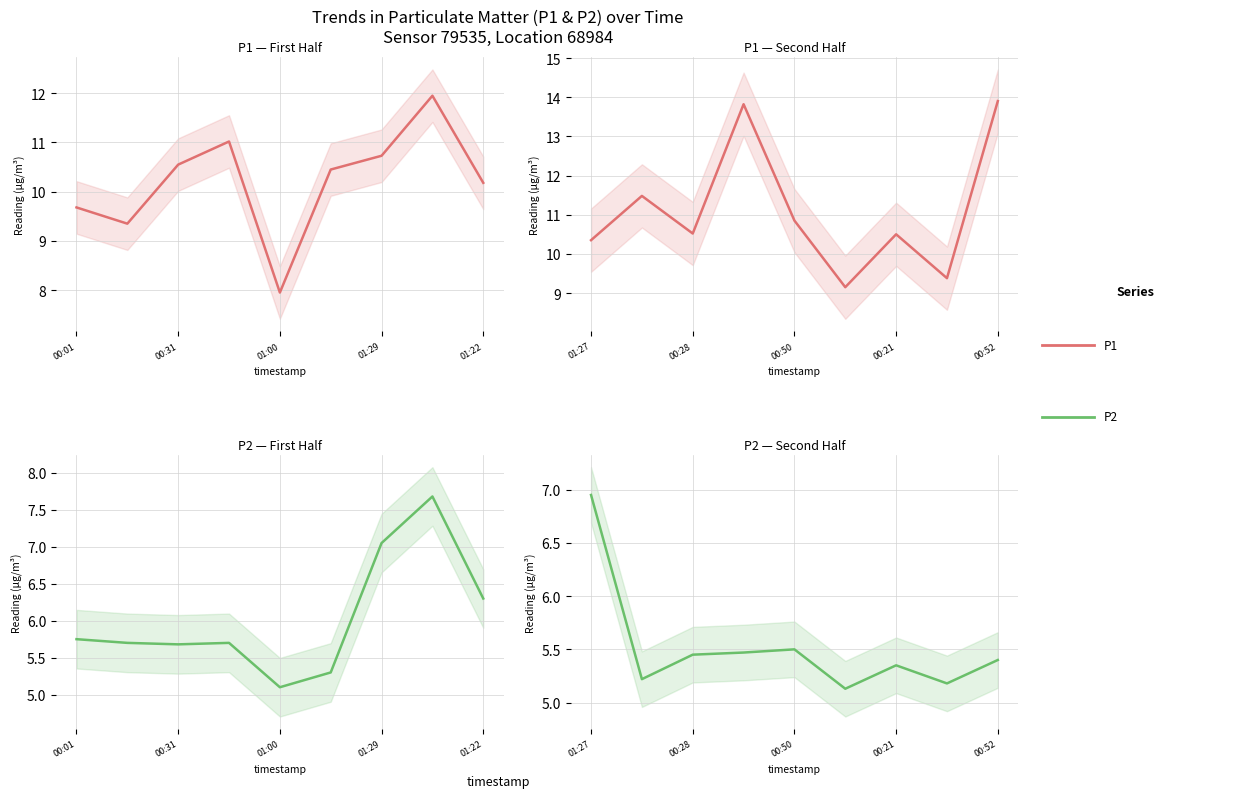

In P1, how many points are lower than both neighbors (excluding endpoints)?

3